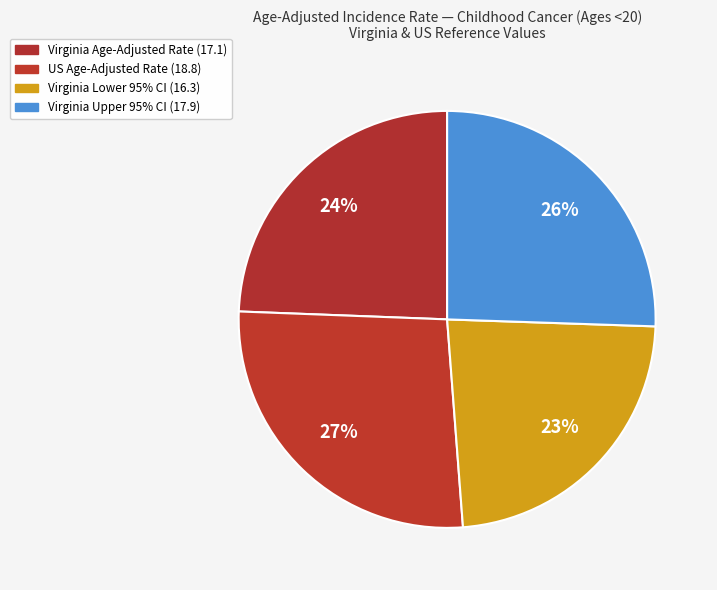

How many slices are in this pie chart?

4